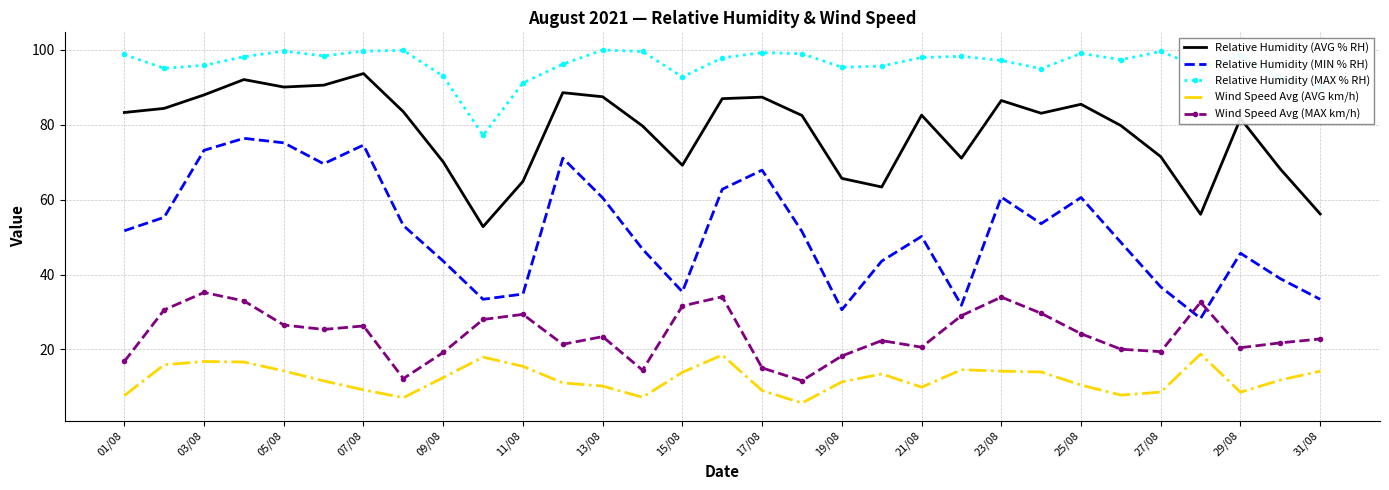

True or false: Relative Humidity (AVG % RH) and Wind Speed Avg (AVG km/h) cross at least once.

False